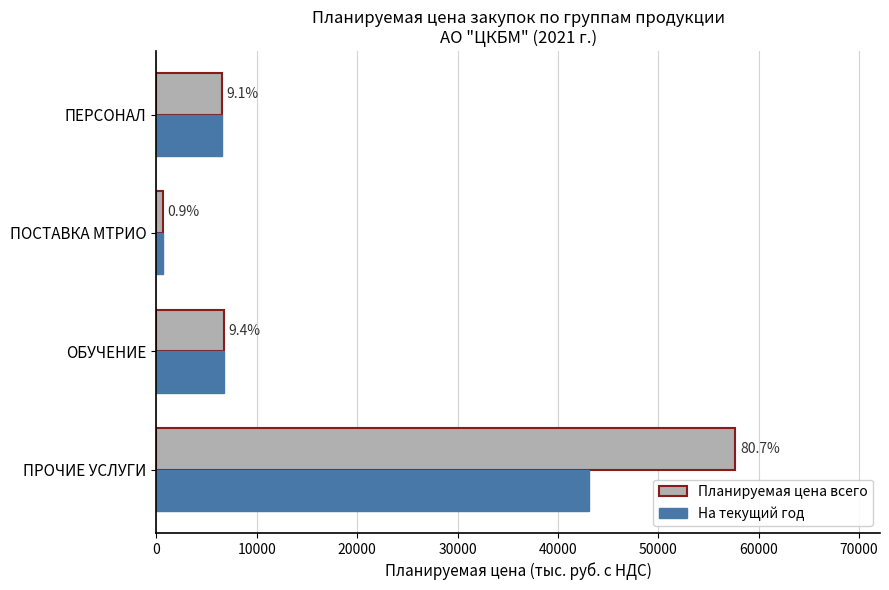

What is the value of the Планируемая цена всего bar at the 1st from the left?

57667.0